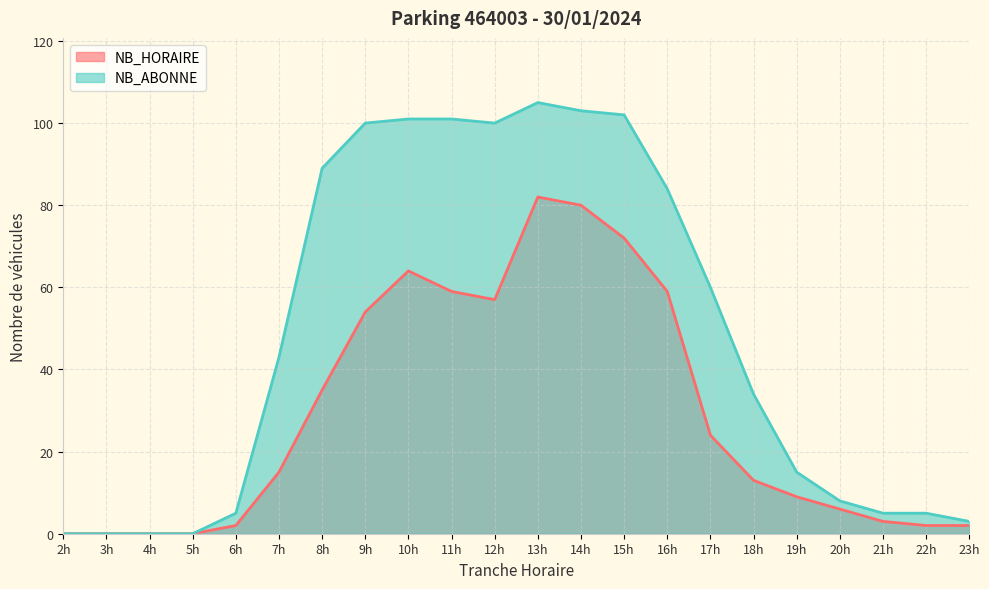

What is the value of the NB_ABONNE point at the 6th from the left?

43